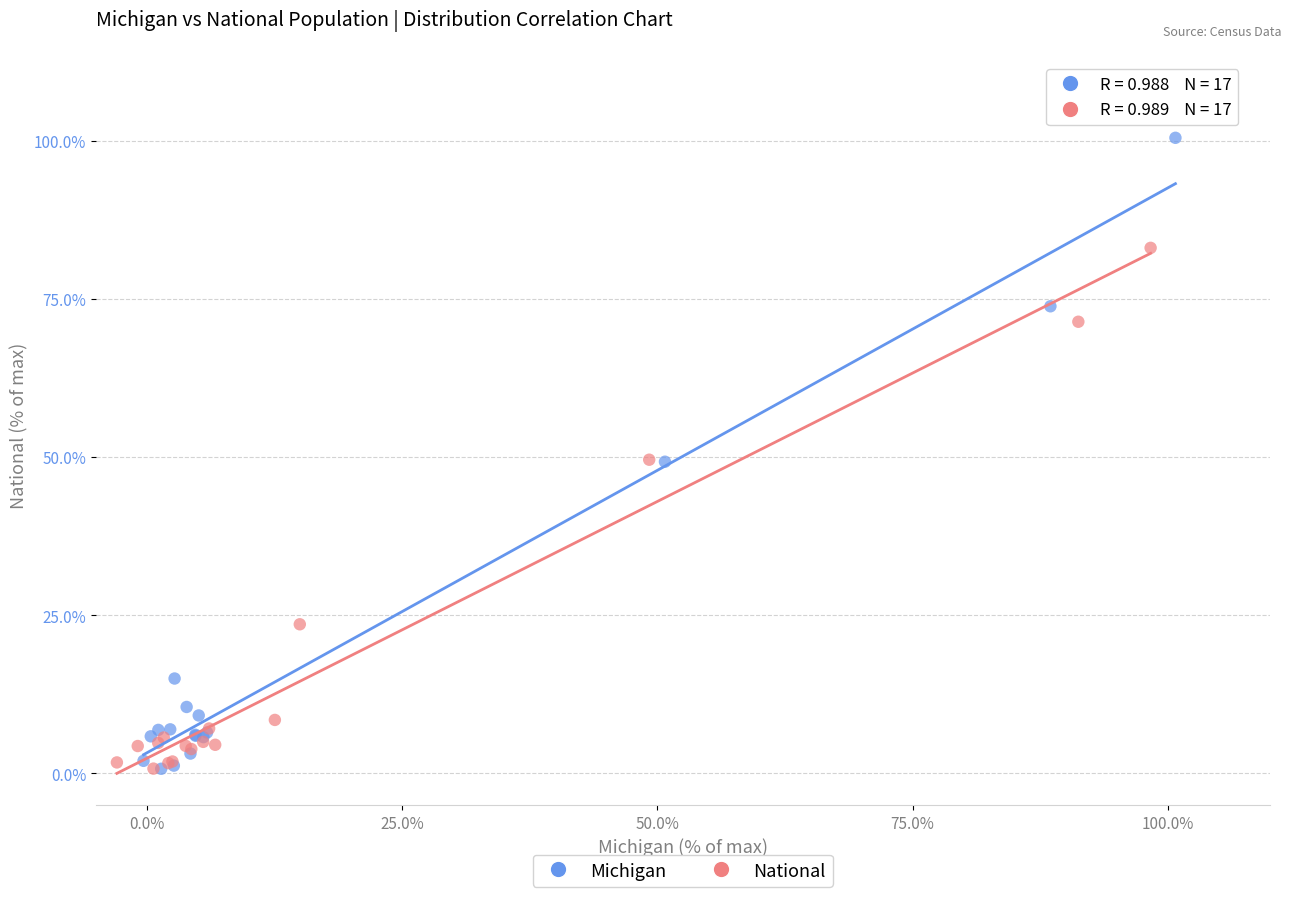

Which series has the largest Y range (max minus min)?

Michigan